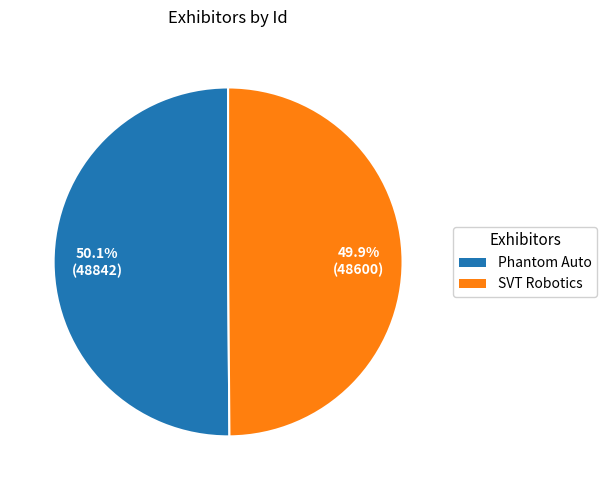

What is the ratio of the value at Phantom Auto to the value at SVT Robotics?

1.0